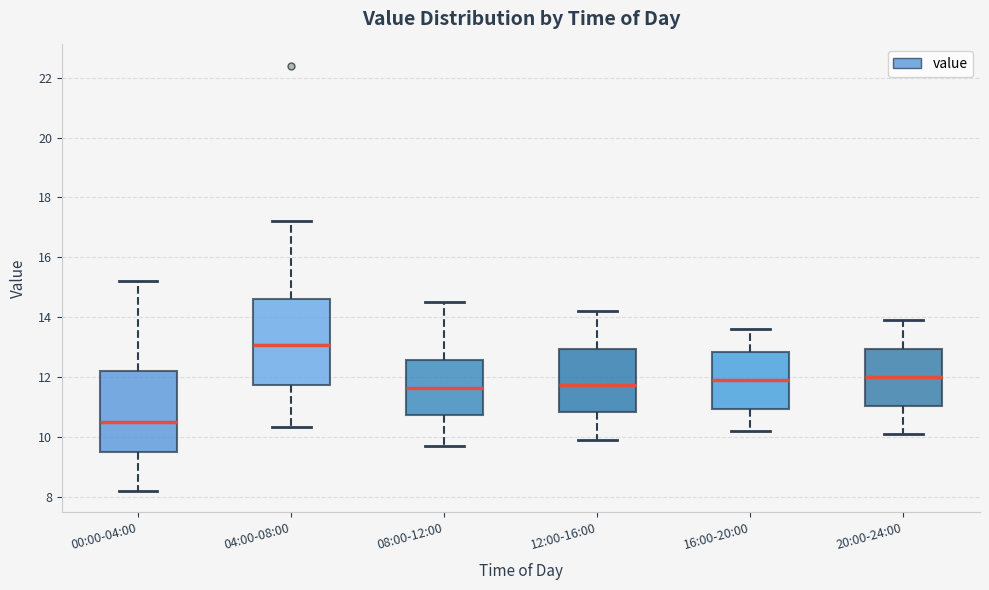

Which box's median line is the highest?

04:00-08:00